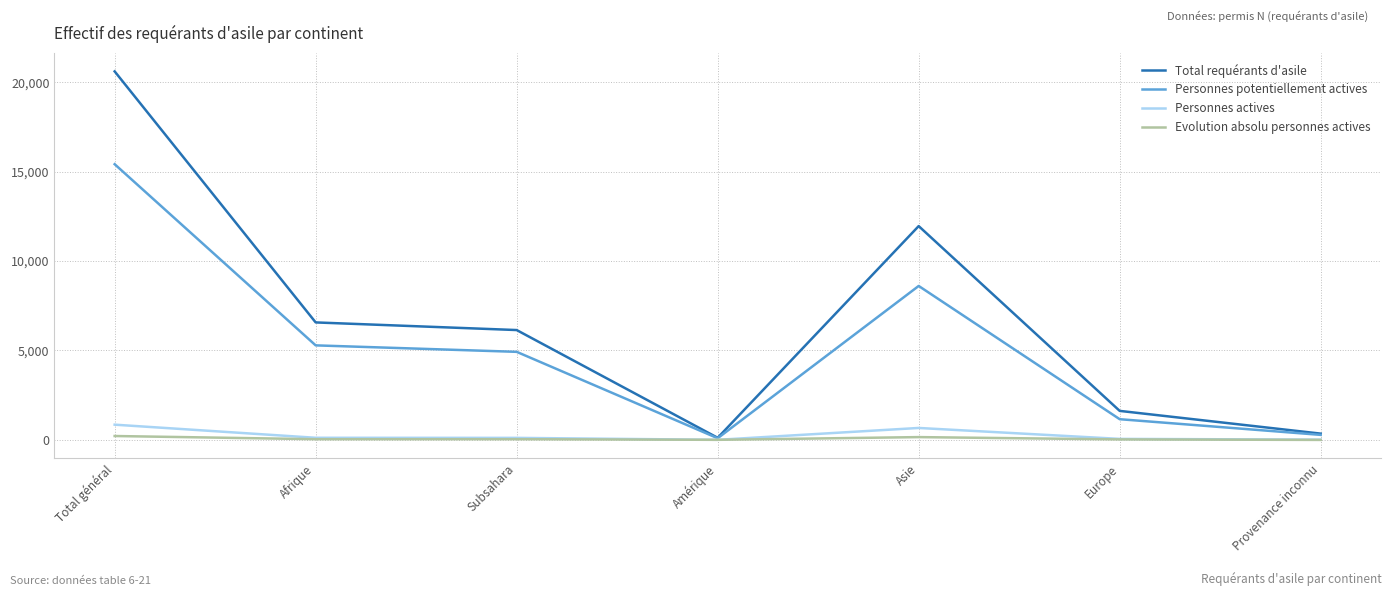

True or false: Total requérants d'asile has a value of 6144 at Subsahara.

True